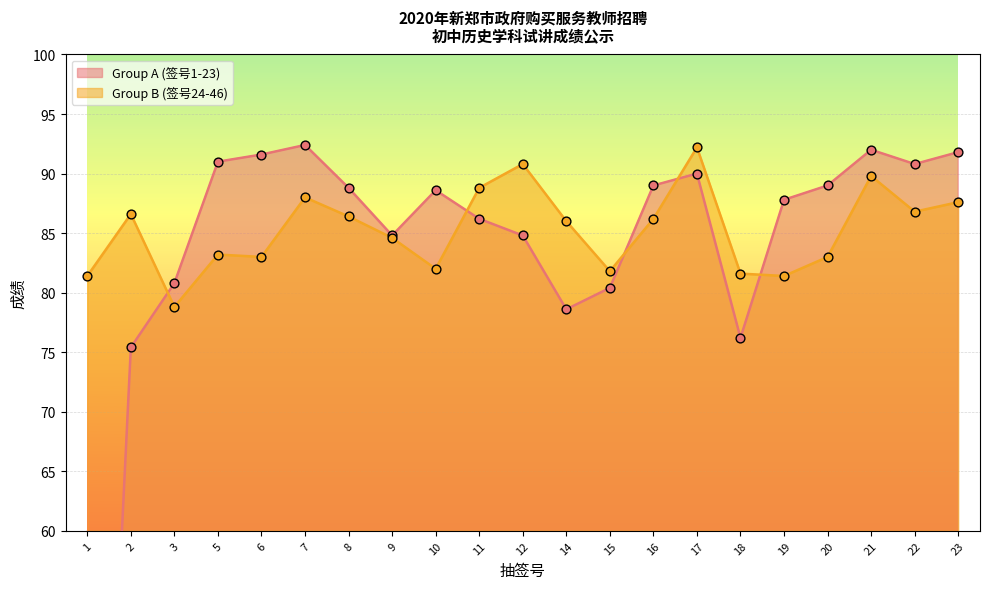

Which series reaches the minimum Y coordinate?

Group A (签号1-23)